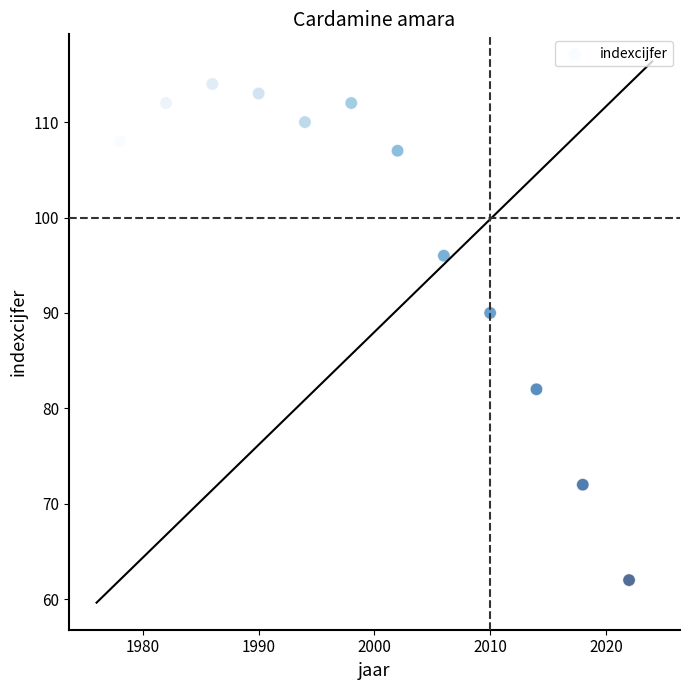

What is the average X value?

2000